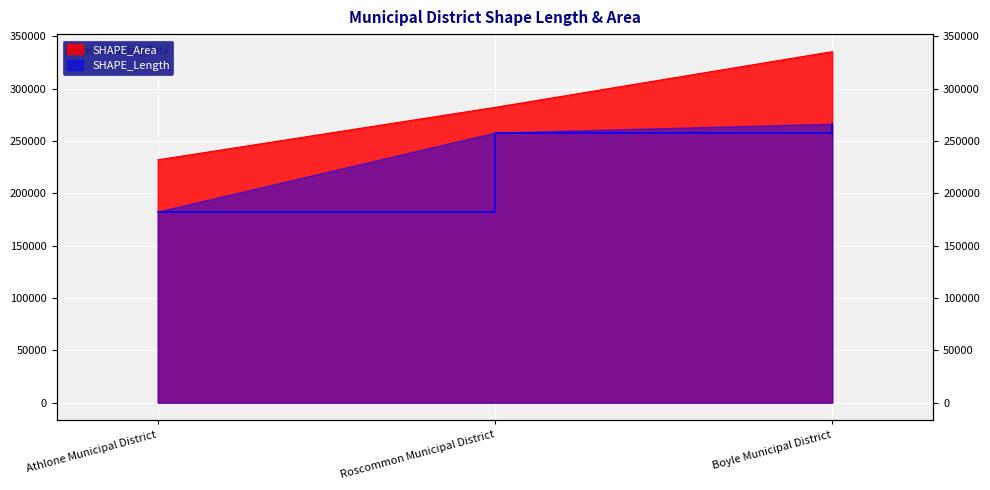

What are all the series names shown in the legend?

SHAPE_Length, SHAPE_Area